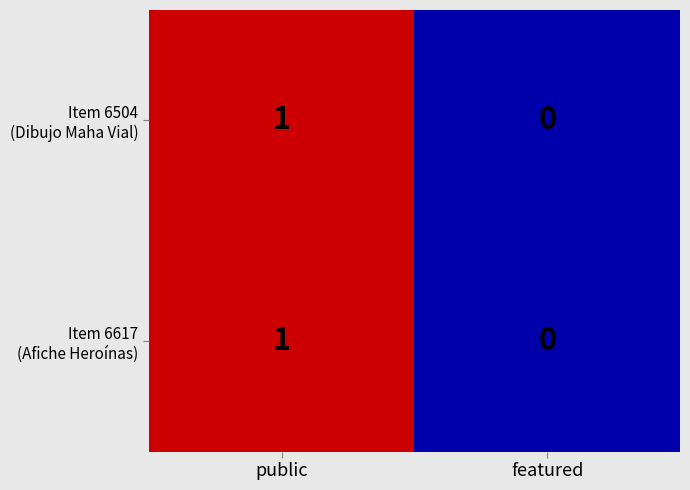

At which category does the chart reach its peak across all series?

public